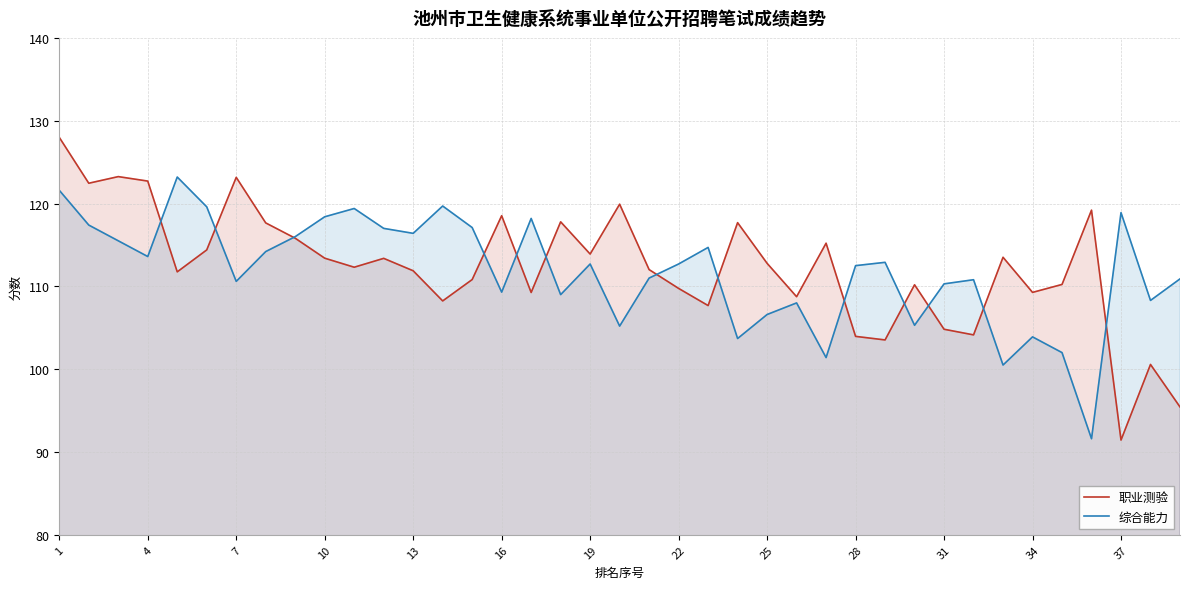

At which category is the sum across all series the highest?

1